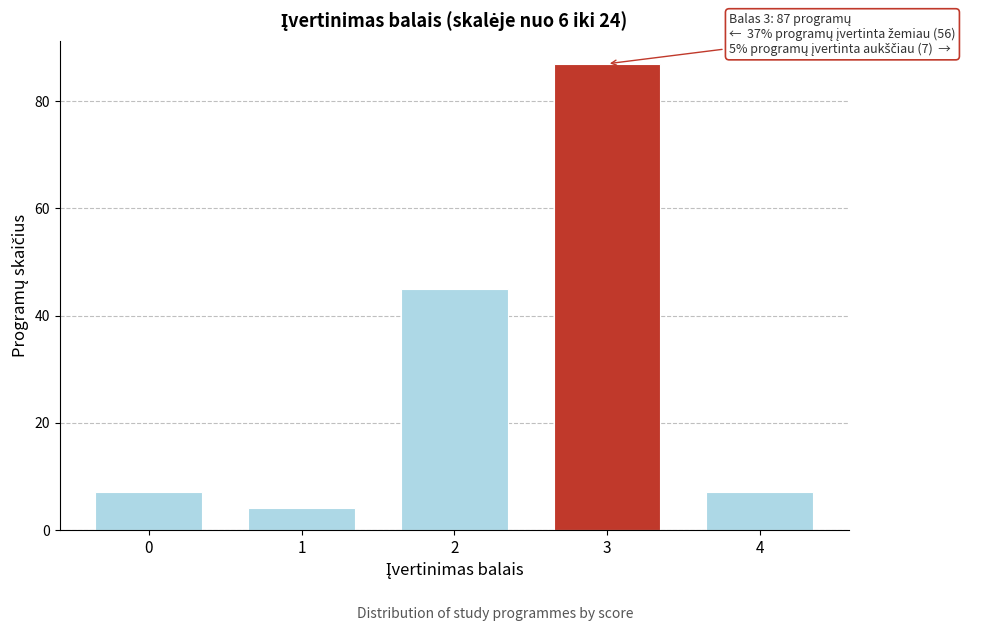

Reading left to right, what are all the values shown in this chart?

0=7	1=4	2=45	3=87	4=7